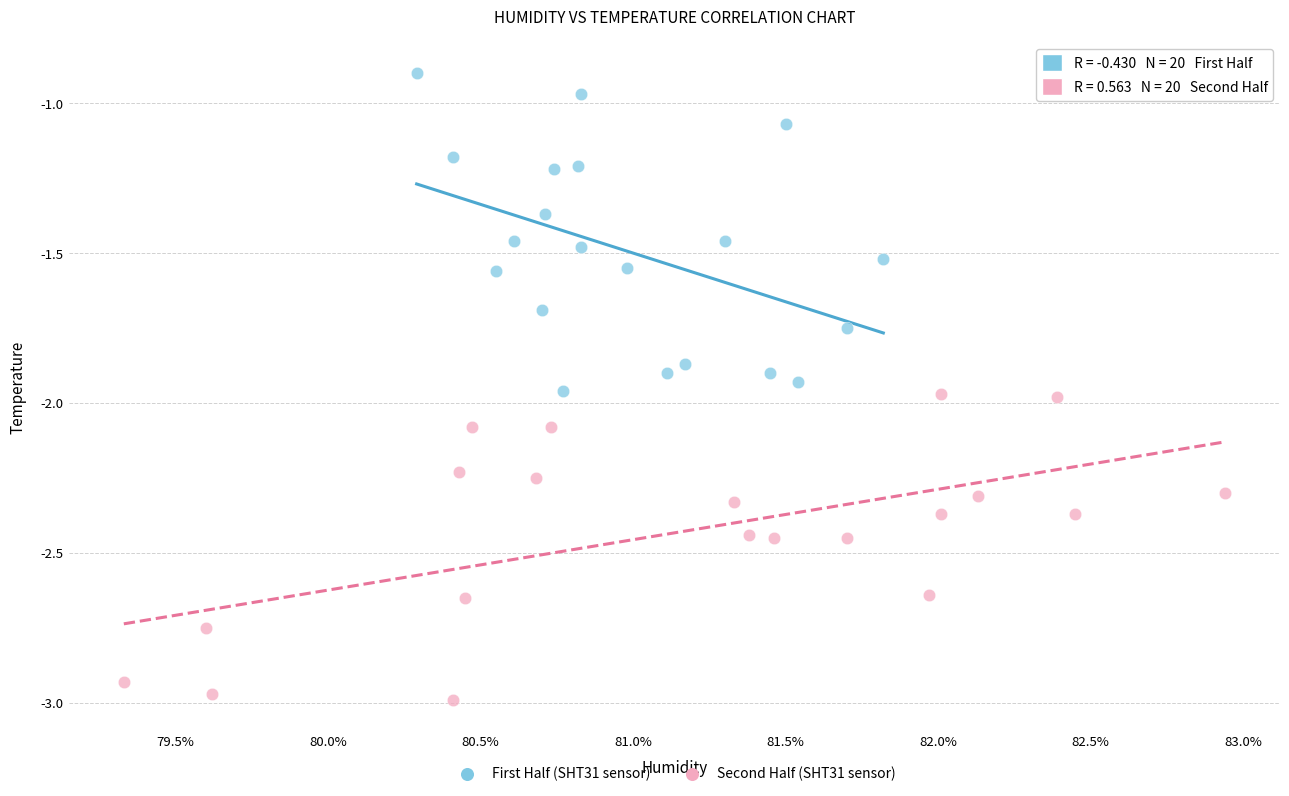

Which series reaches the minimum Y coordinate?

Second Half (SHT31 sensor)